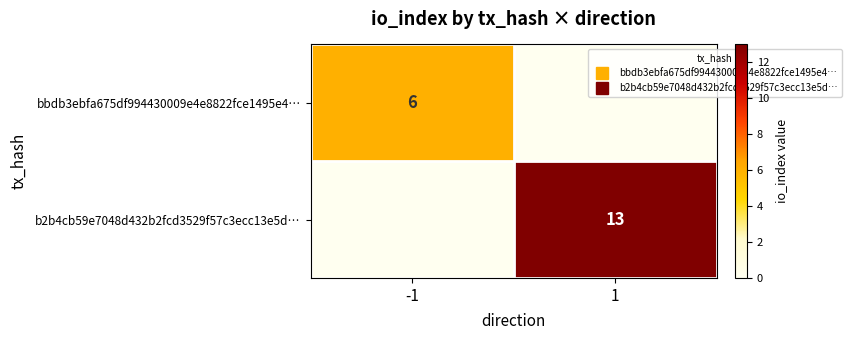

Which series changed the most between -1 and 1?

b2b4cb59e7048d432b2fcd3529f57c3ecc13e5d…